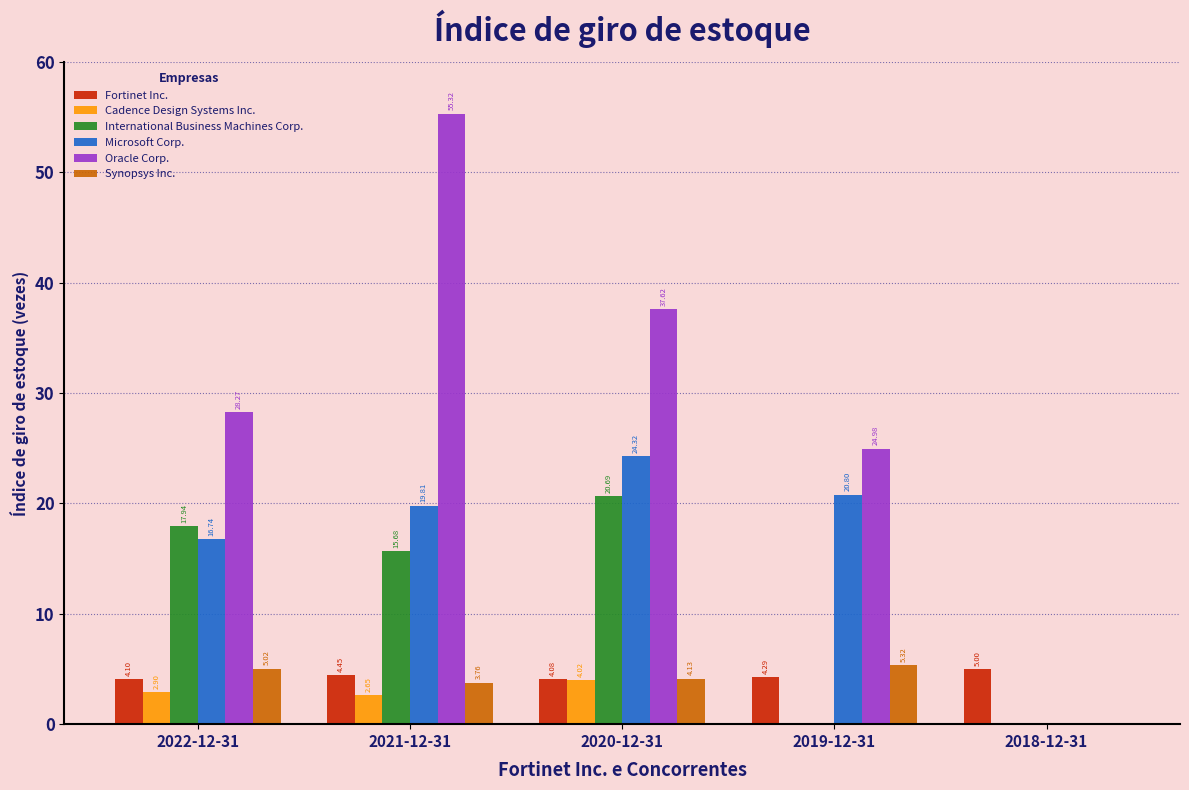

What is the sum of the Microsoft Corp. values at 2018-12-31 and 2021-12-31?

19.8